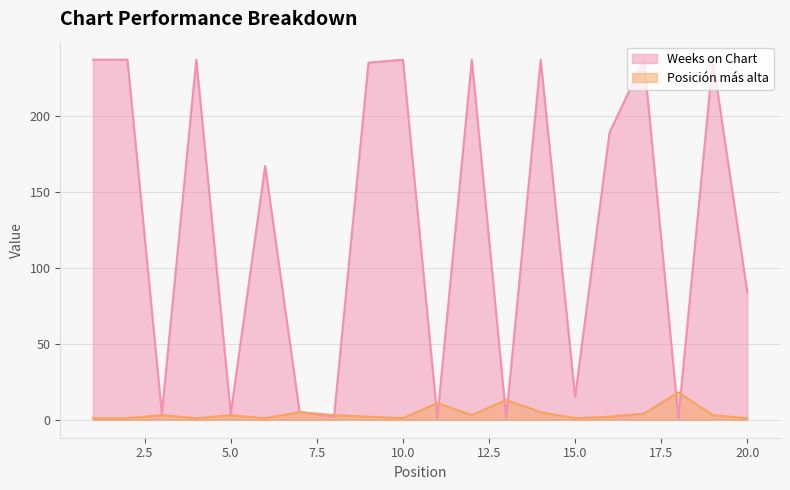

At which label does Posición más alta reach its peak?

18